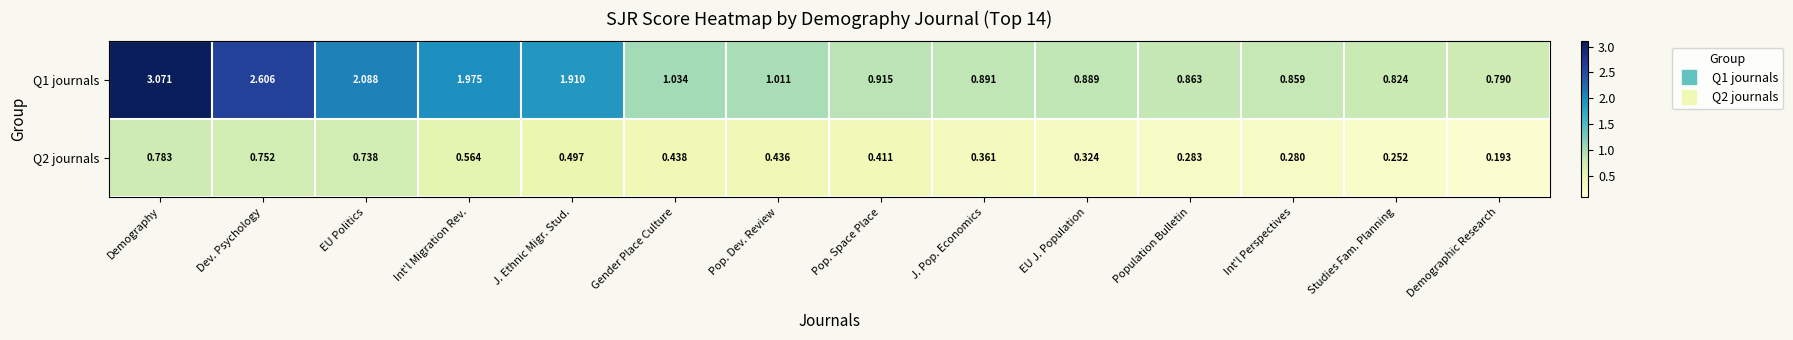

Which series changed the most between Pop. Space Place and J. Pop. Economics?

Q2 journals